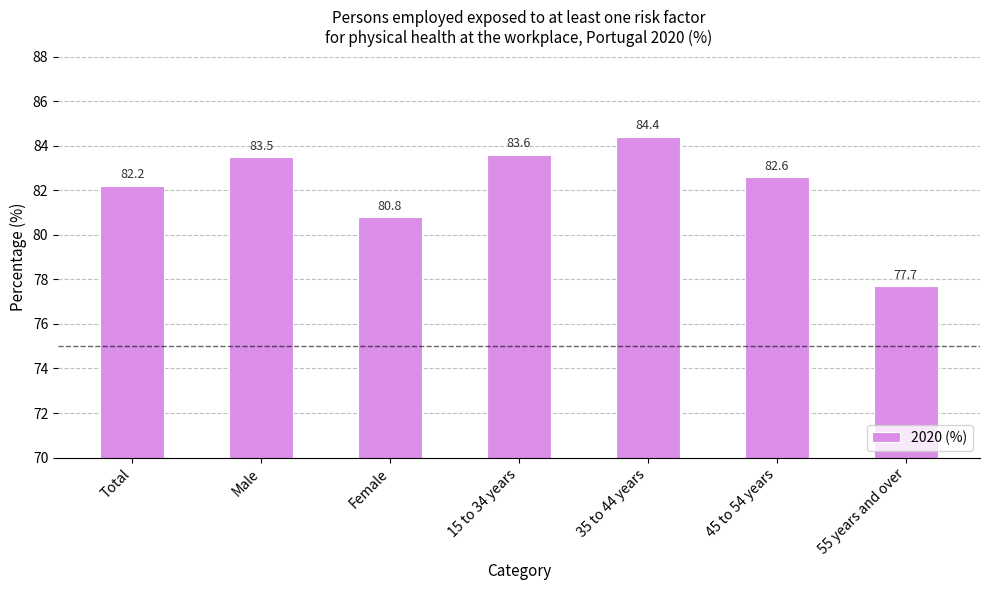

Which has a higher value, 35 to 44 years or 45 to 54 years?

35 to 44 years